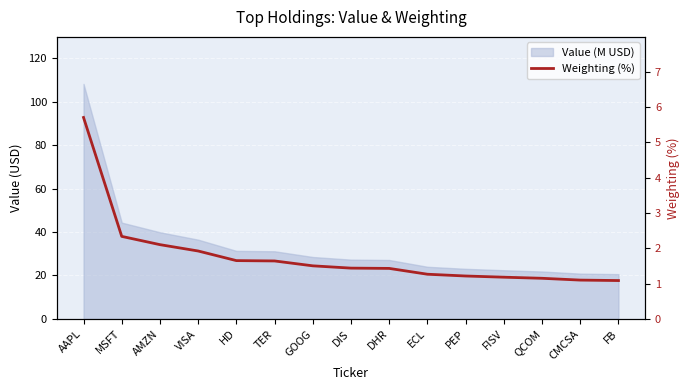

What is the sum of the values at MSFT and TER?

4.0